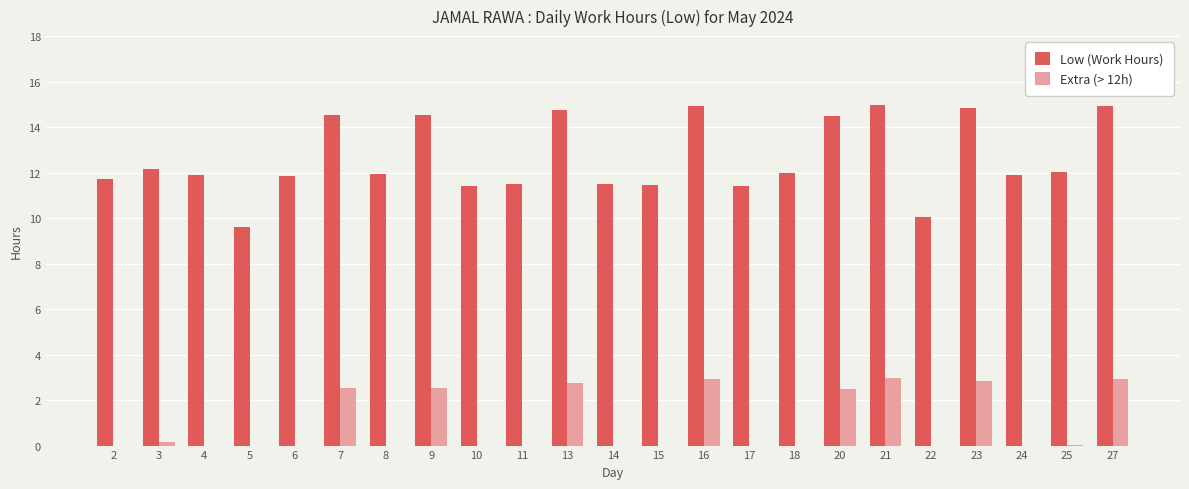

What is the highest value of the Low (Work Hours) series?

15.0